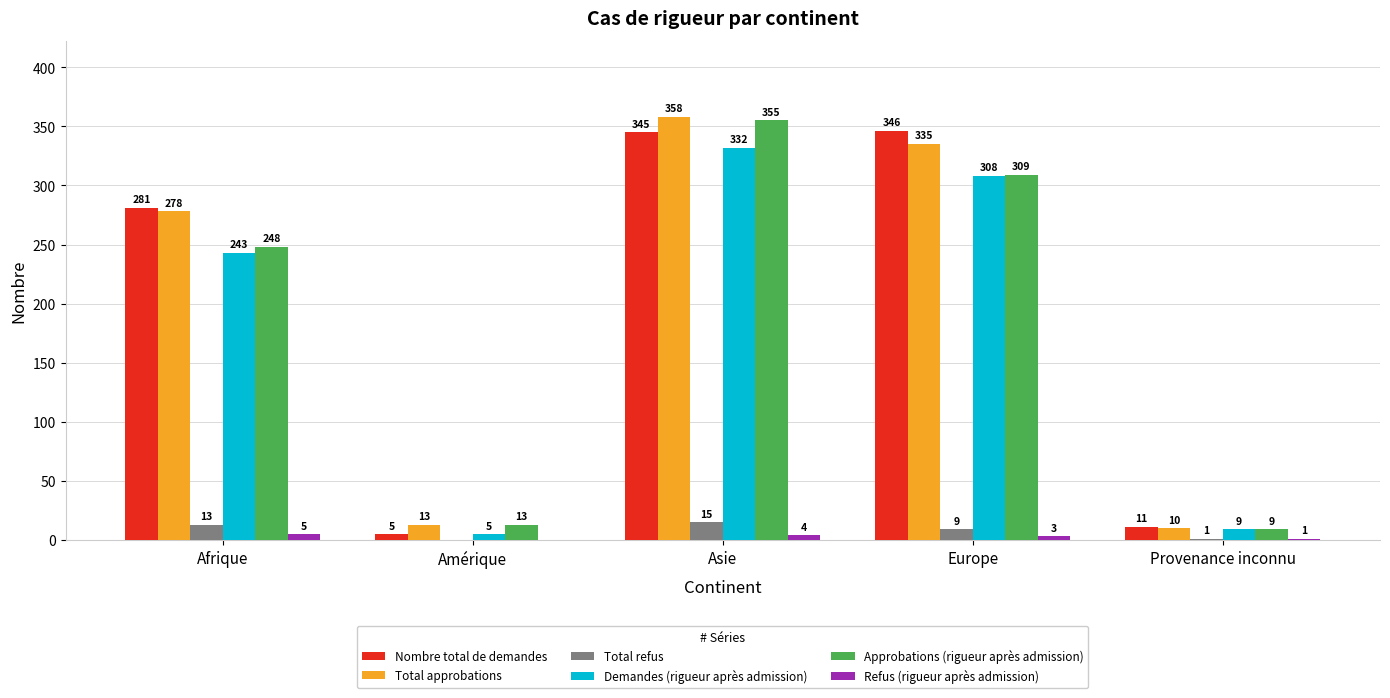

The value of Approbations (rigueur après admission) at Provenance inconnu is 9. True or false?

True